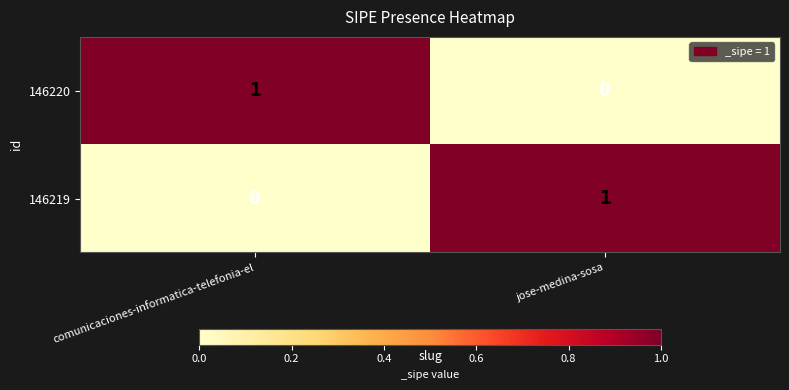

The 146220 series shows 0 at jose-medina-sosa. True or false?

True